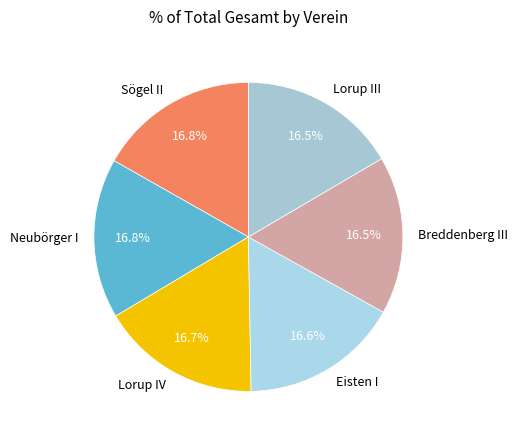

To the nearest percent, what is the average slice percentage?

17%